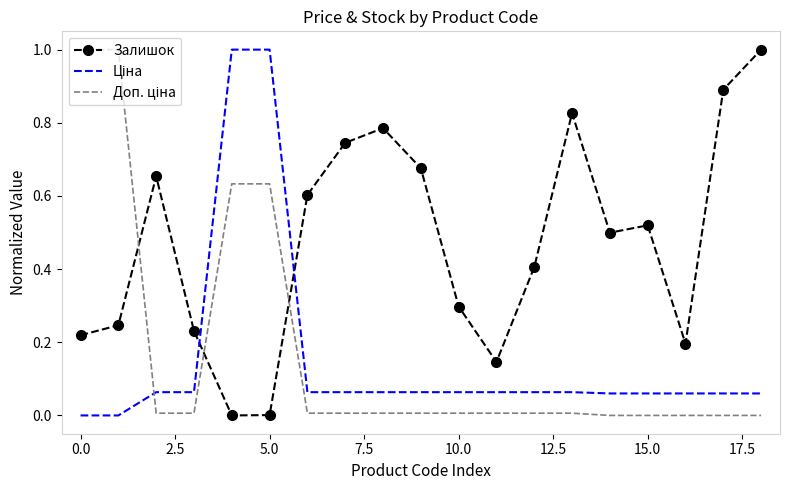

How many series are shown in this chart?

3